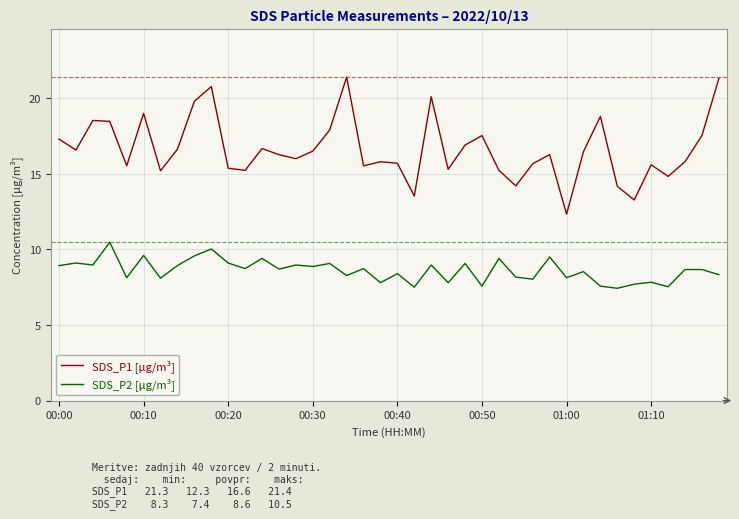

True or false: SDS_P2 [μg/m³] and SDS_P1 [μg/m³] cross at least once.

False